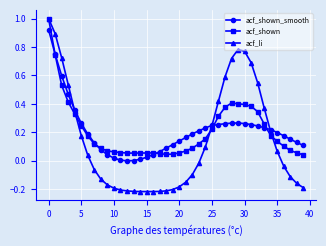

How many series are shown in this chart?

3